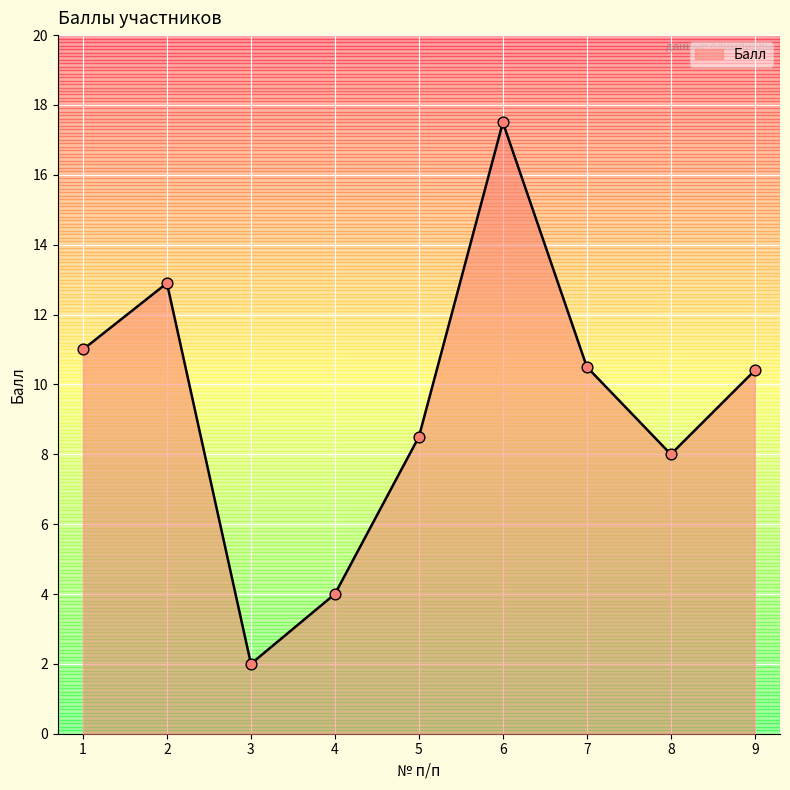

What is the change in value from 5 to 6?

+9.0